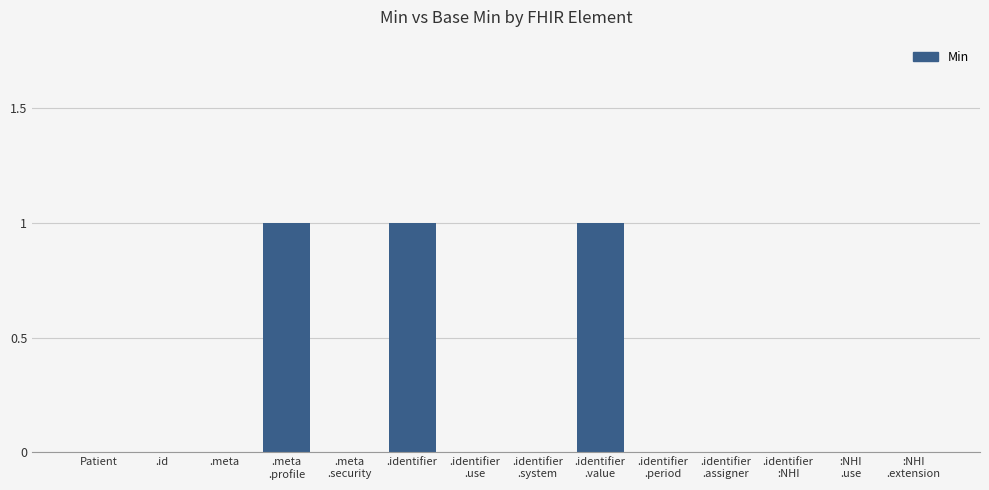

The value at .identifier is 1. True or false?

True